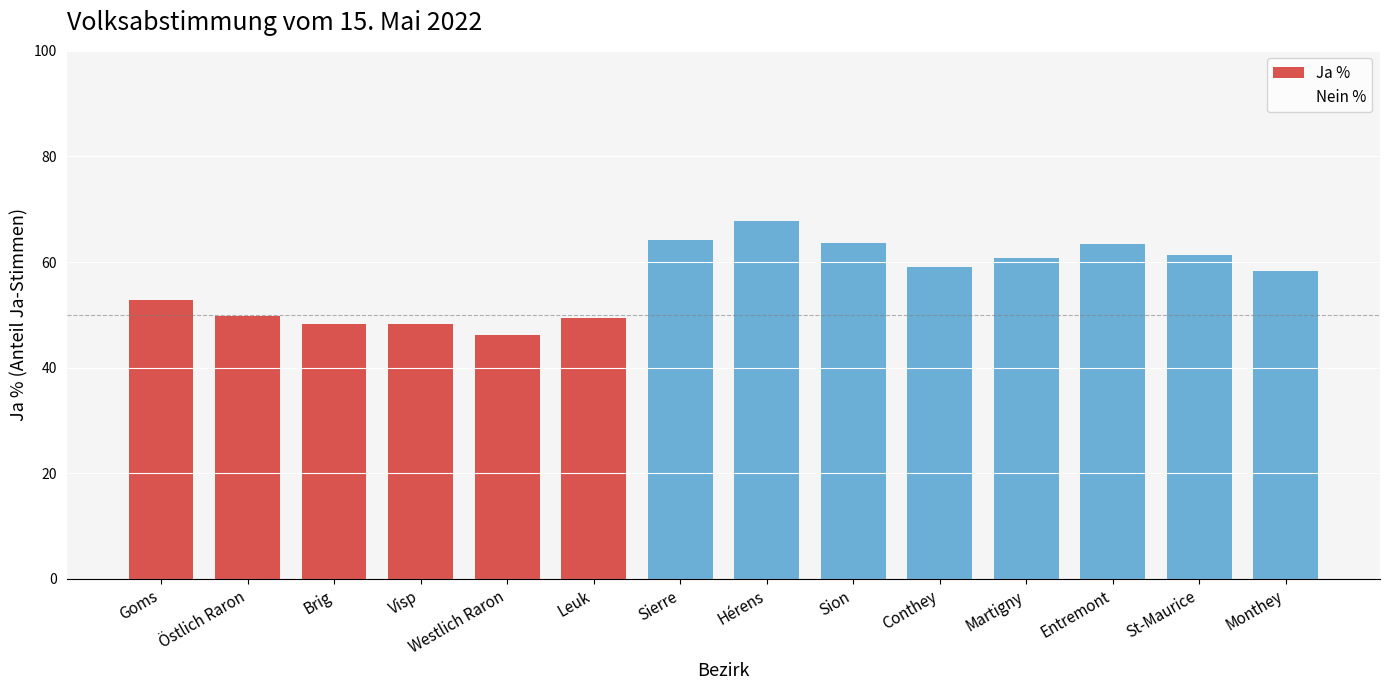

What is the difference between the maximum and minimum values?

21.6